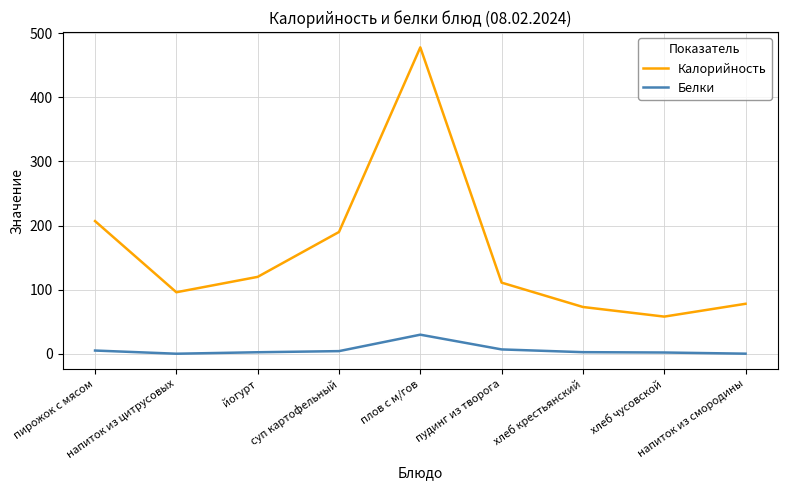

What is the lowest value of the Калорийность series?

58.0